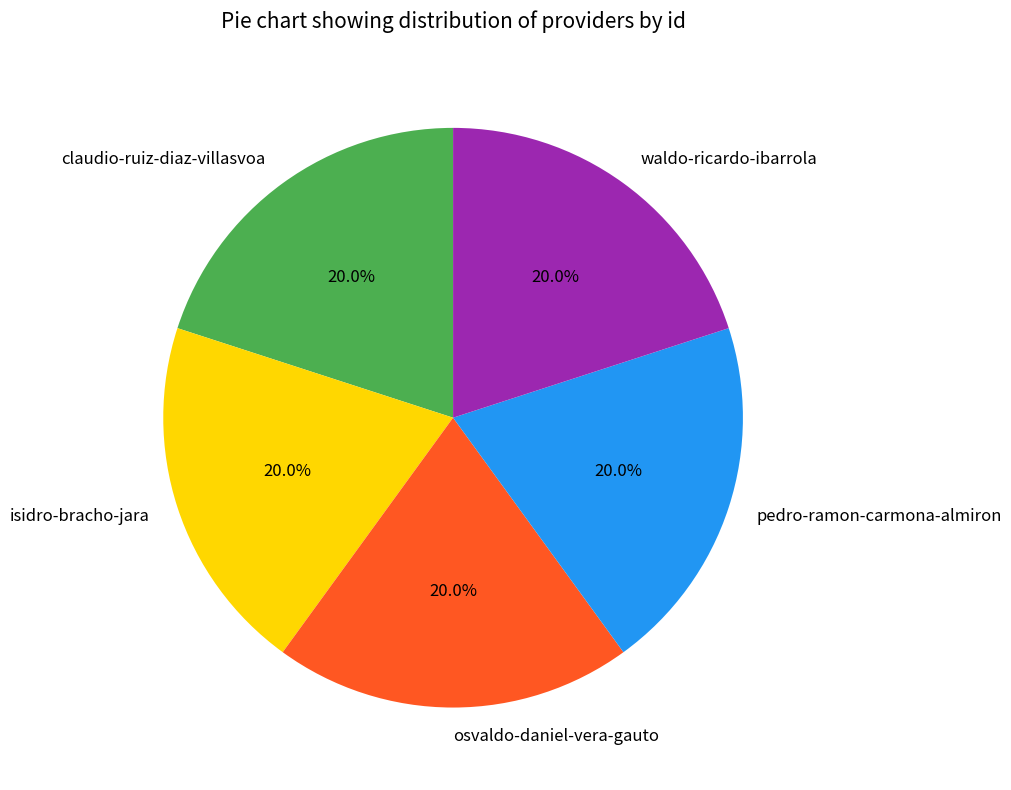

How many segments does this pie chart have?

5